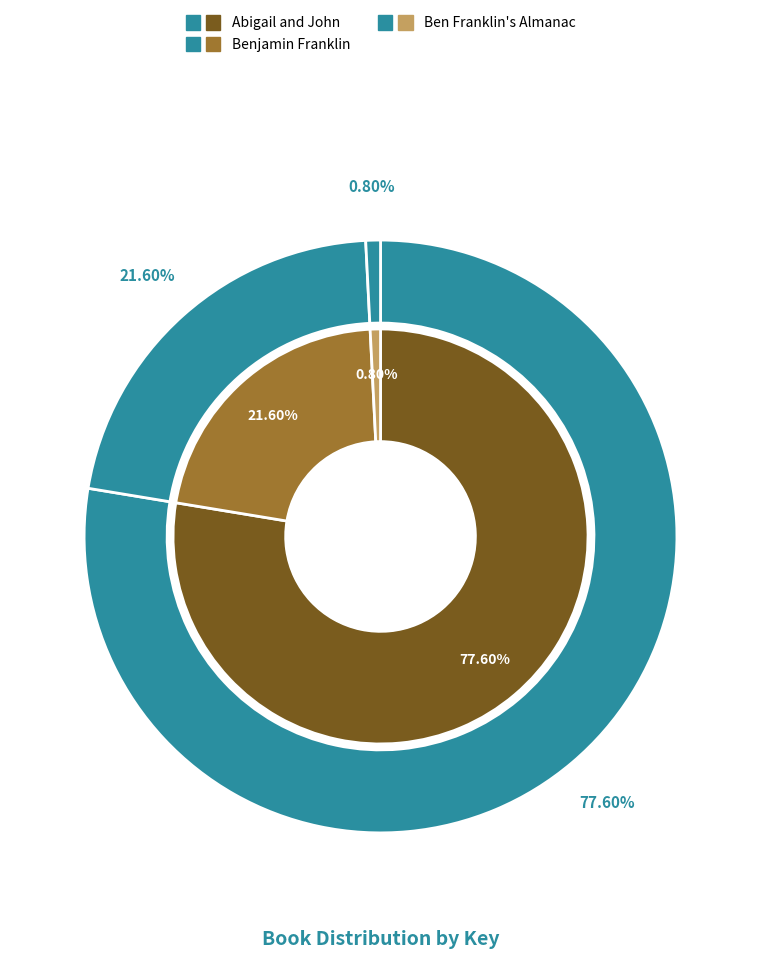

To the nearest percent, what is the difference between the Benjamin Franklin and Abigail and John slice percentages?

56%